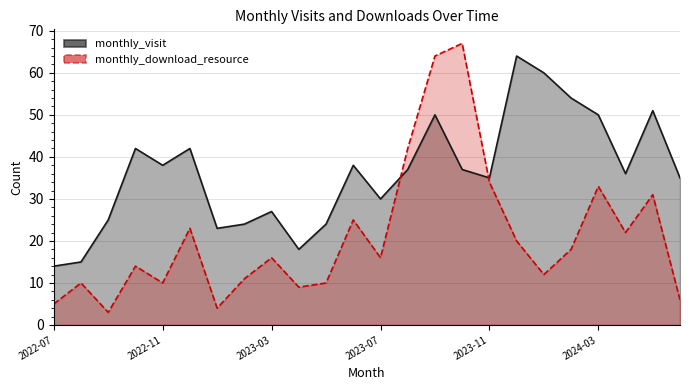

The monthly_visit series shows 50 at 2023-09. True or false?

True